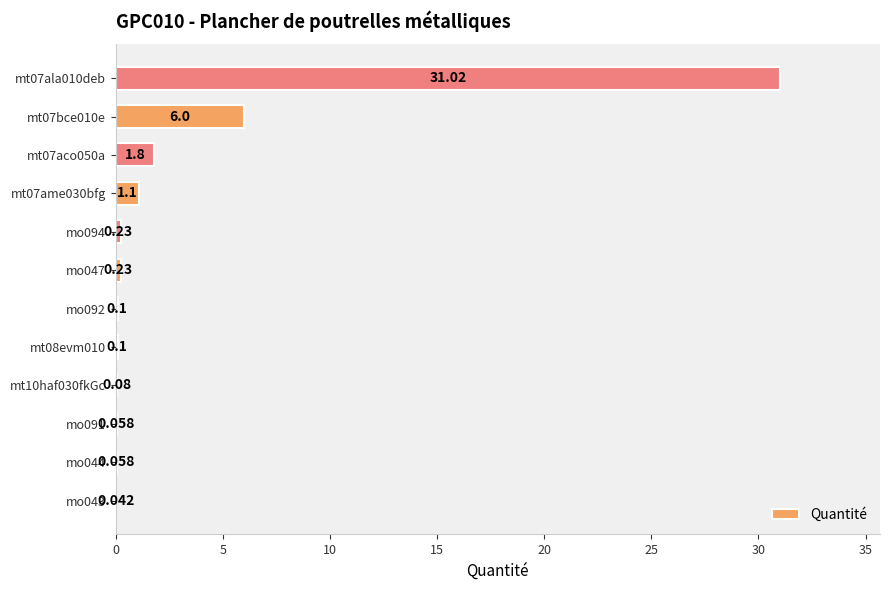

Are the bars horizontal?

Yes